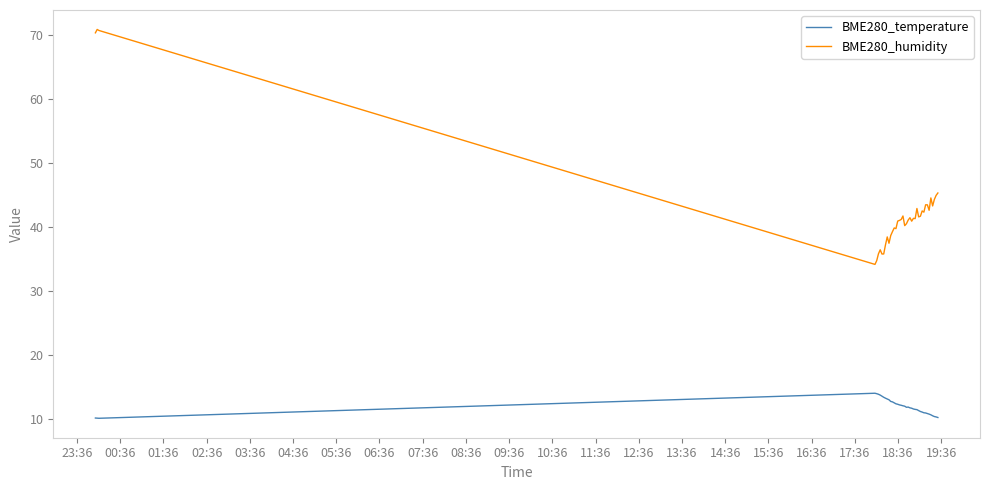

True or false: BME280_temperature and BME280_humidity cross at least once.

False